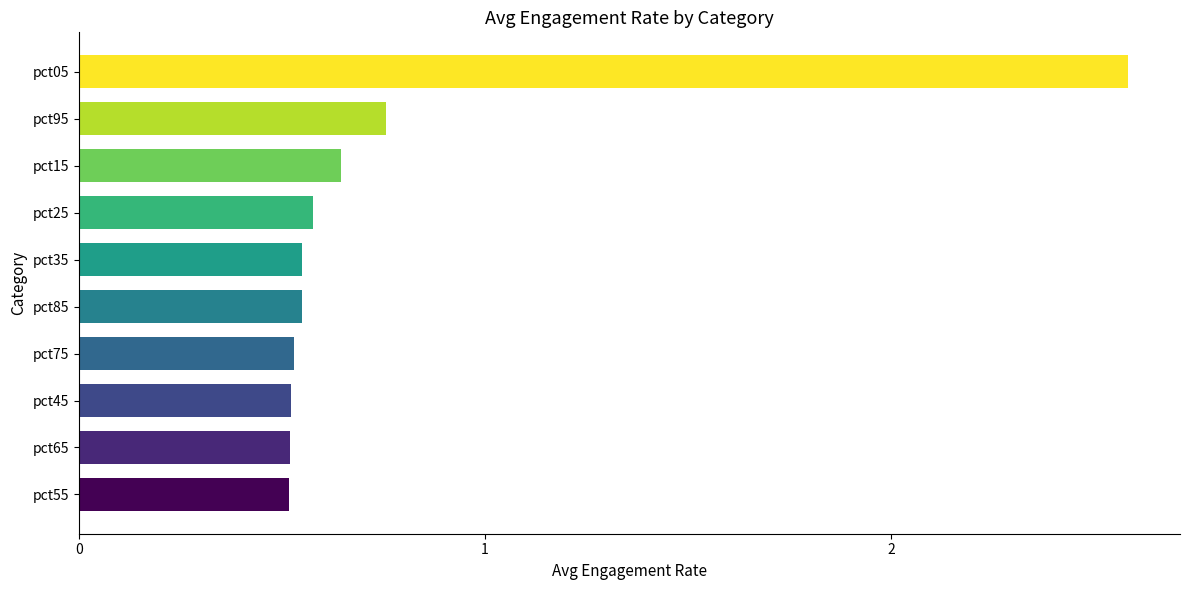

What is the greatest value displayed?

2.6